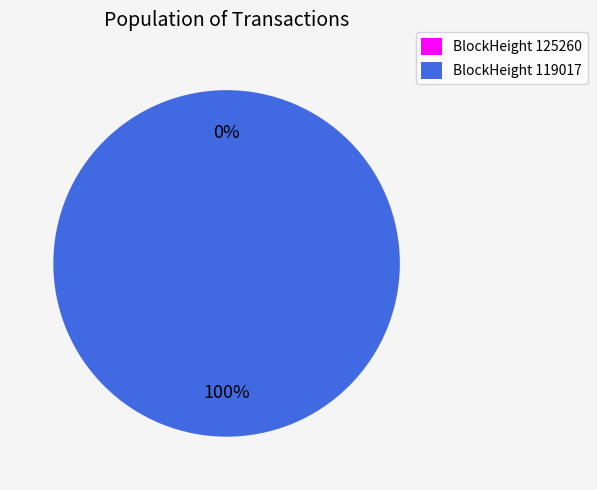

To the nearest percent, what is the combined percentage of 119017 and 125260?

100%